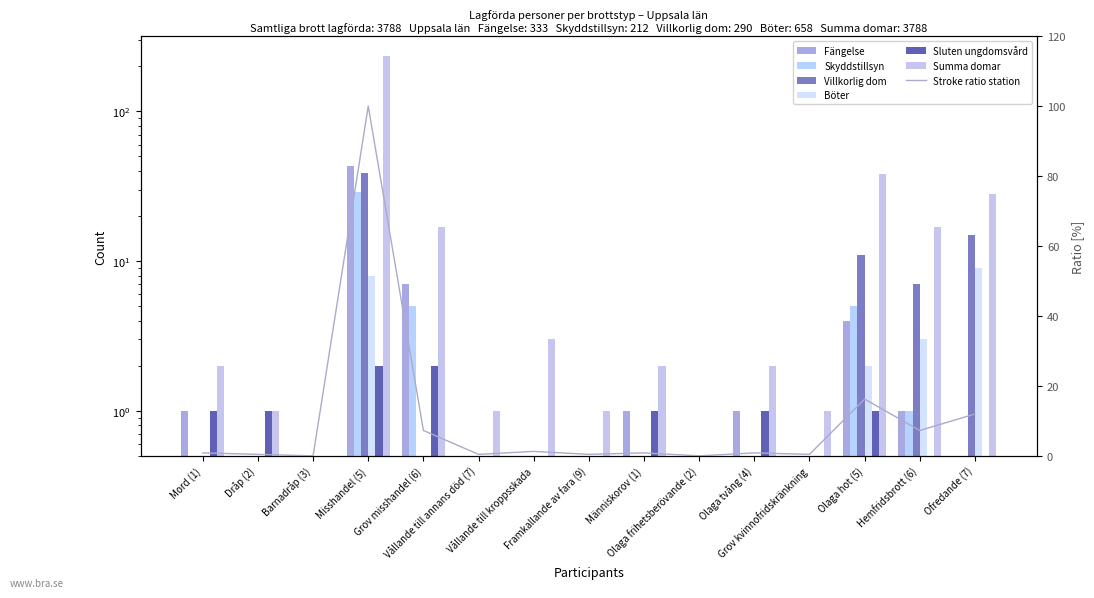

What is the label of the 11th bar from the left?

Olaga tvång (4)